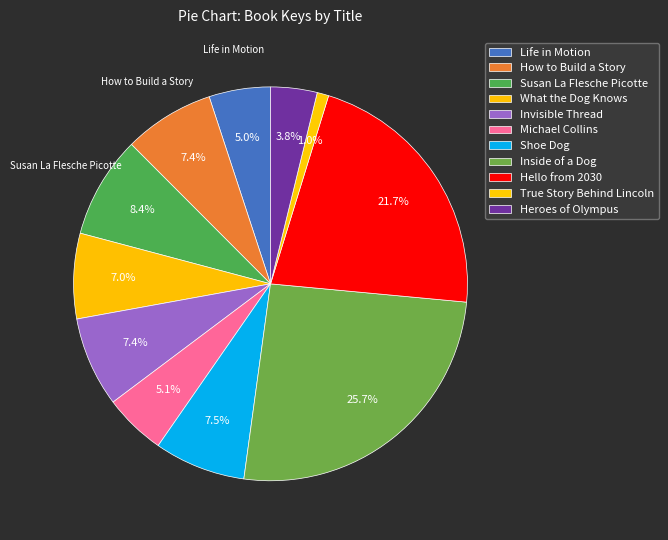

Does Heroes of Olympus represent more than half of the total?

No